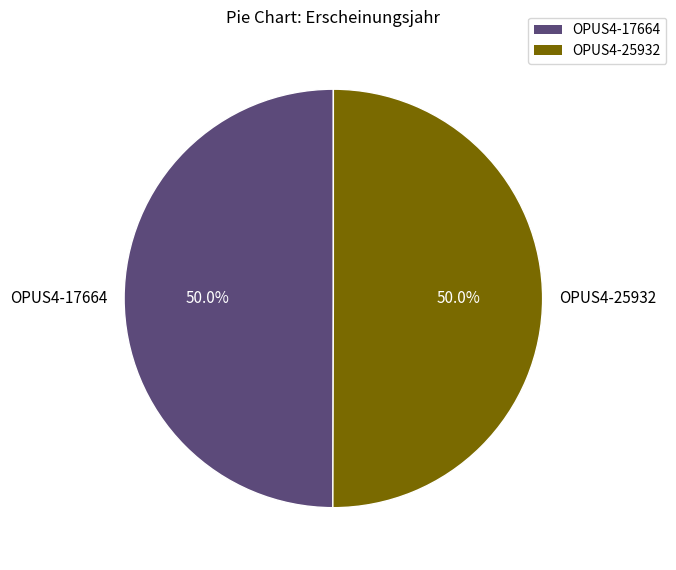

What is the total percentage of OPUS4-25932 and OPUS4-17664?

100.0%